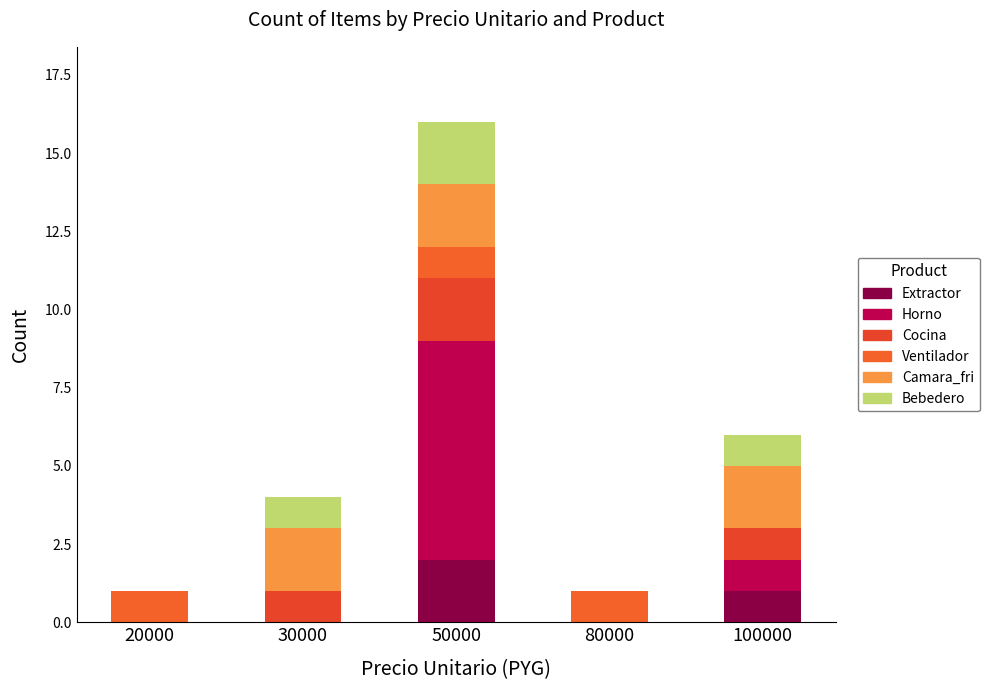

What is the sum of all Extractor values?

3